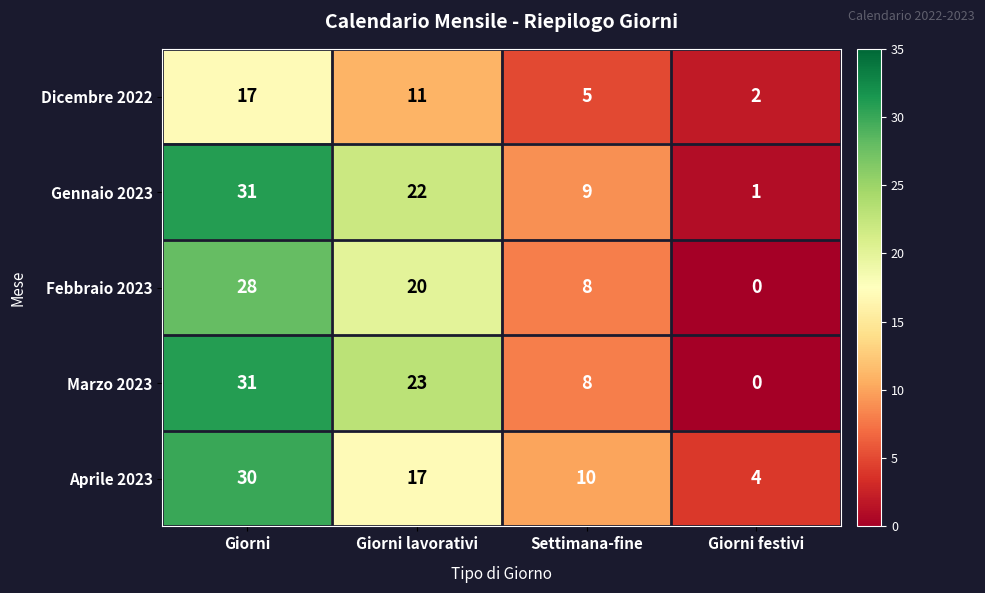

What is the spread (max minus min) of values at Giorni lavorativi?

12